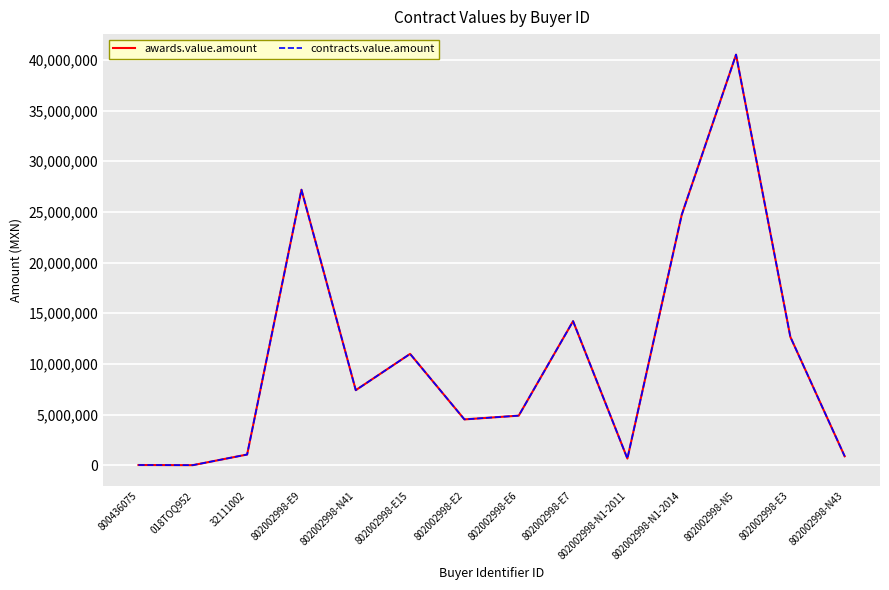

The value of awards.value.amount at 802002998-E9 is 7054890.3. True or false?

False